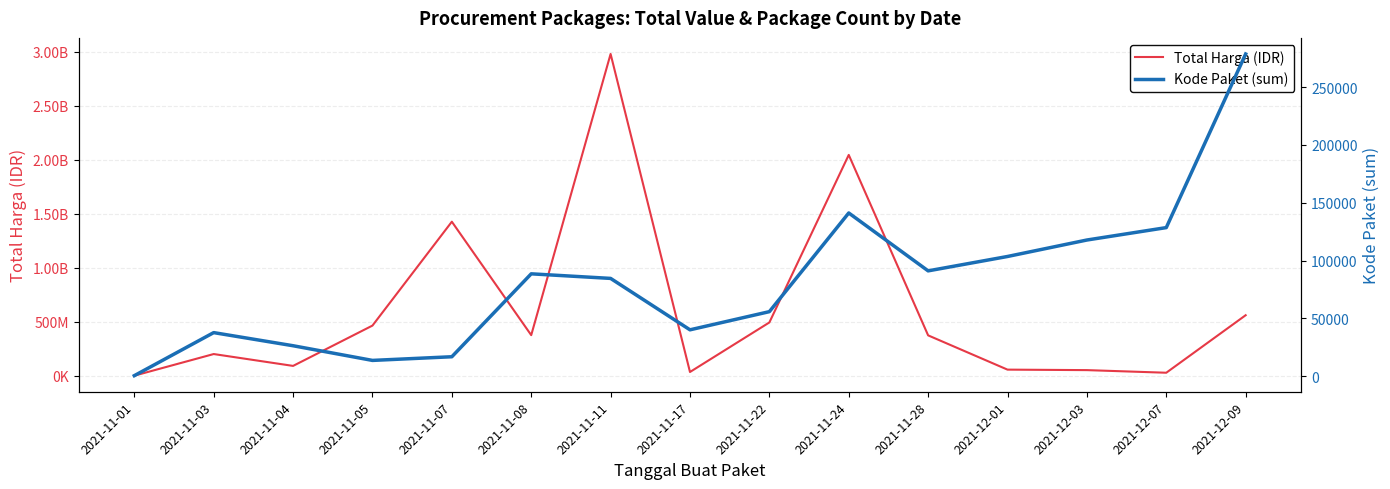

Where is the first local minimum for Kode Paket (sum)?

2021-11-05